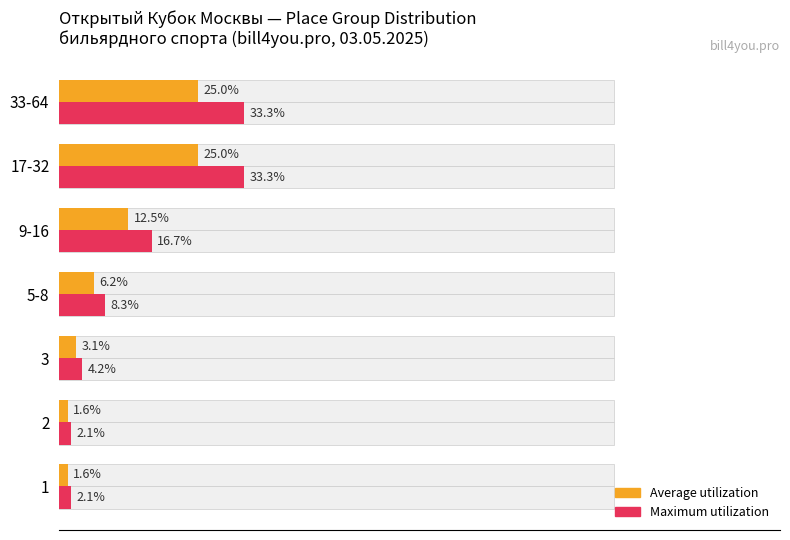

What is the difference between the maximum and second lowest values in the Average utilization (count/total) series?

23.4